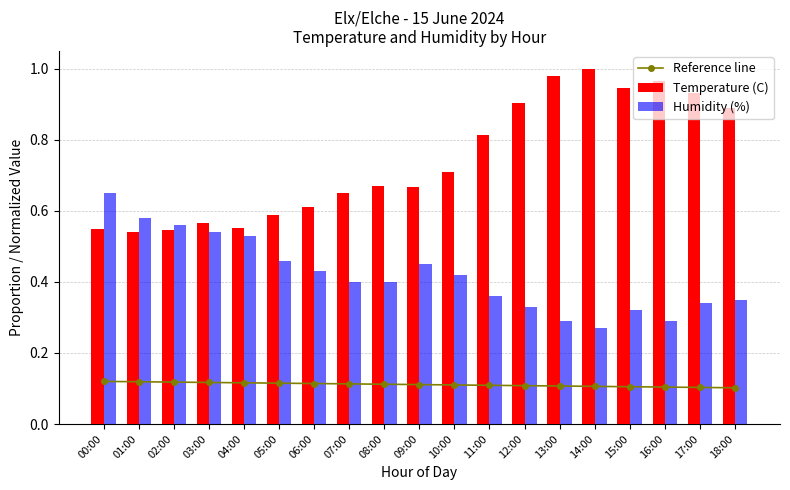

Does the chart contain any negative values?

No